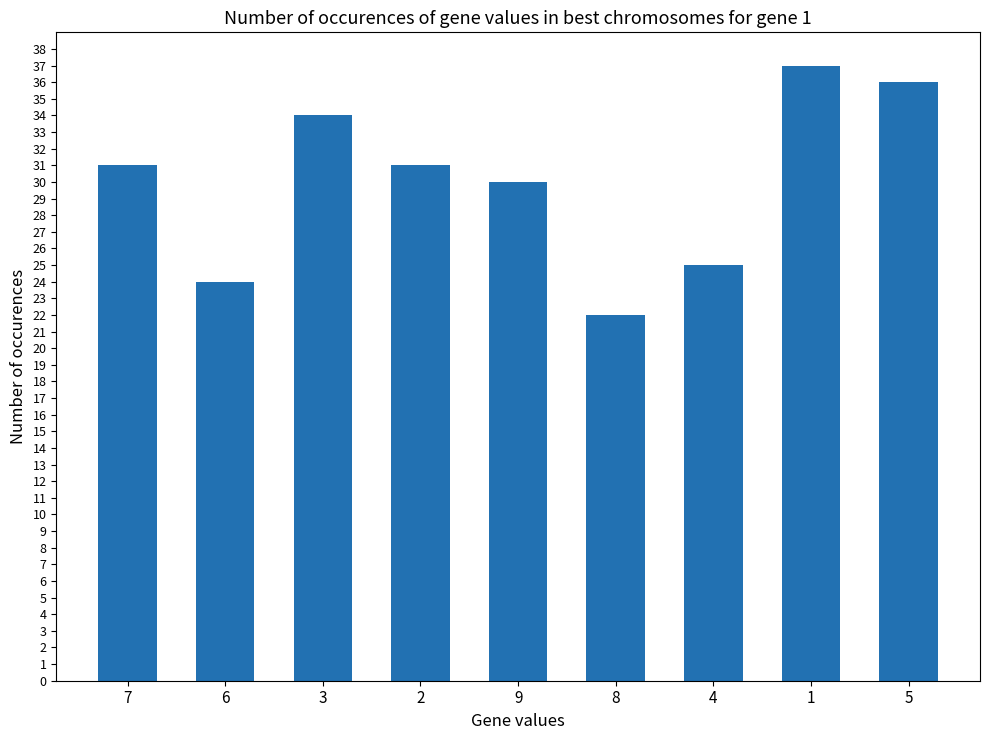

The value at 1 is 37. True or false?

True